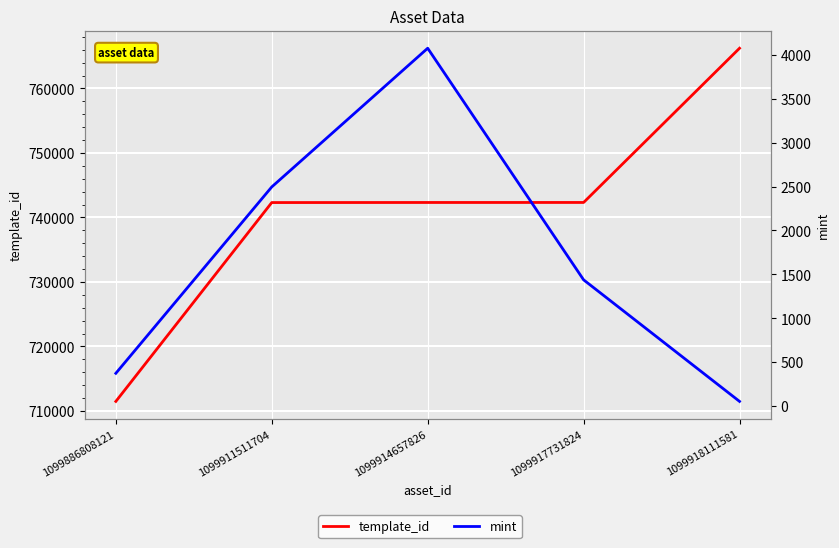

At which category is the sum across all series the highest?

1099918111581